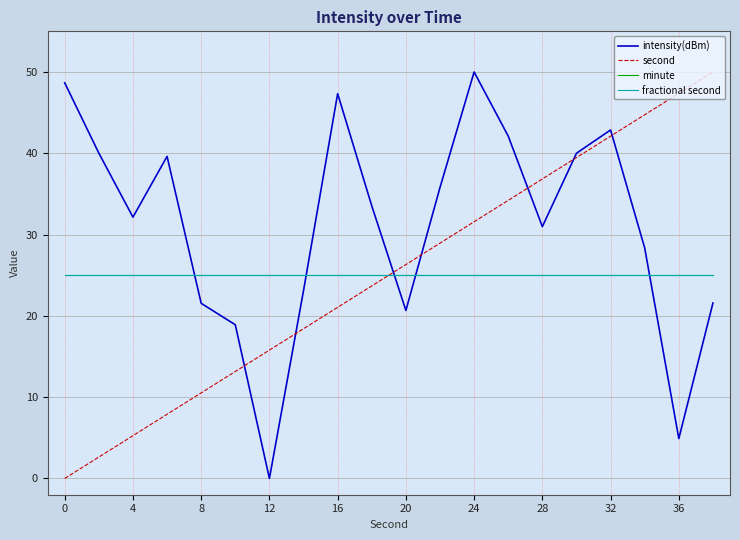

Where do fractional second and intensity(dBm) first cross each other?

12 and 16